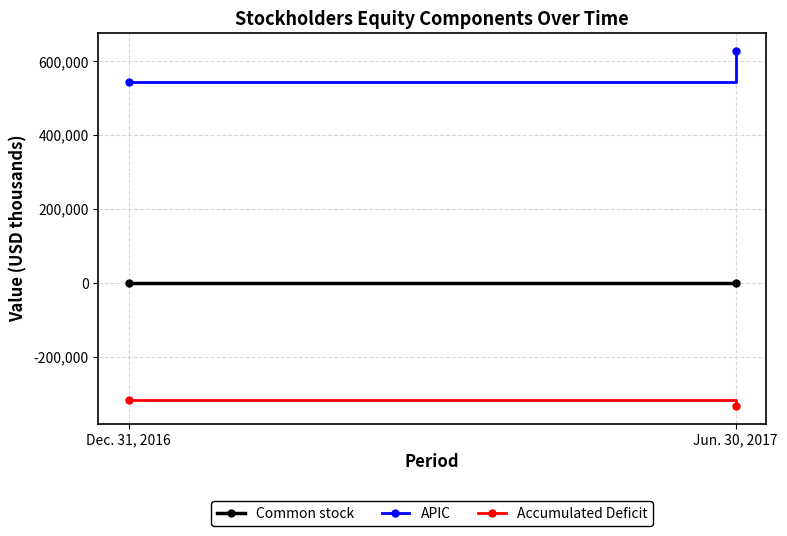

Reading right to left, list all the values displayed in this chart.

Common stock: 10	9
APIC: 627614	542807
Accumulated Deficit: -333090	-318235